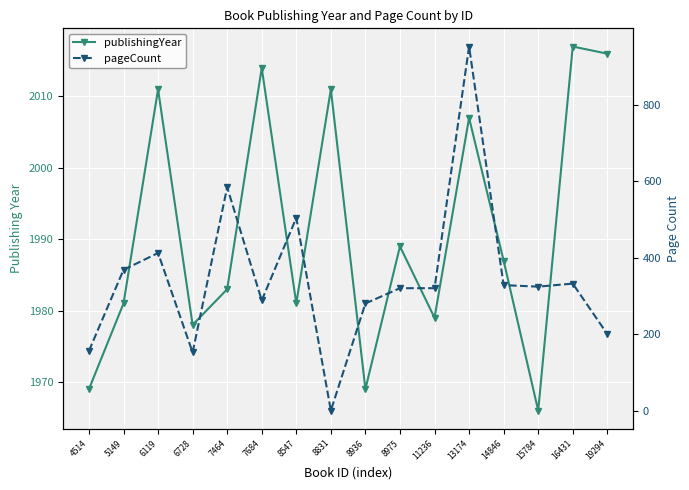

What is the total value across all series at 15784?

2290